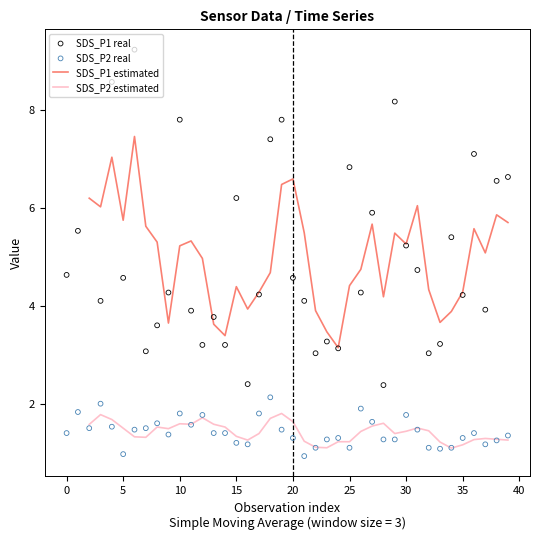

What is the highest value of the SDS_P2 estimated series?

1.8